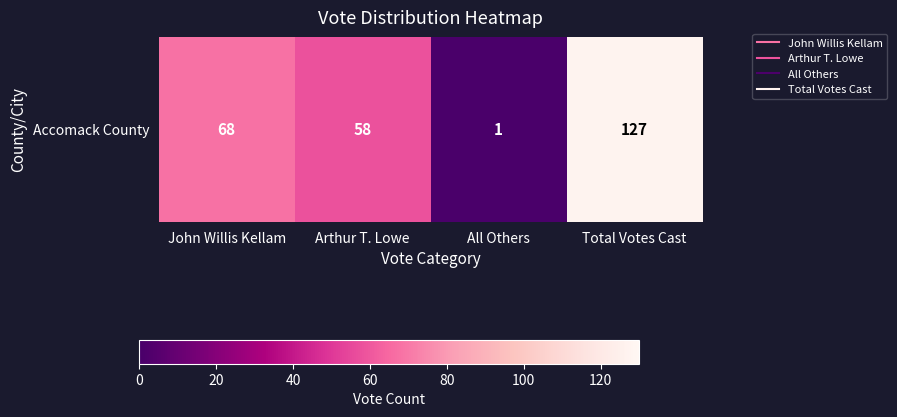

What is the difference between the second highest and minimum values?

67